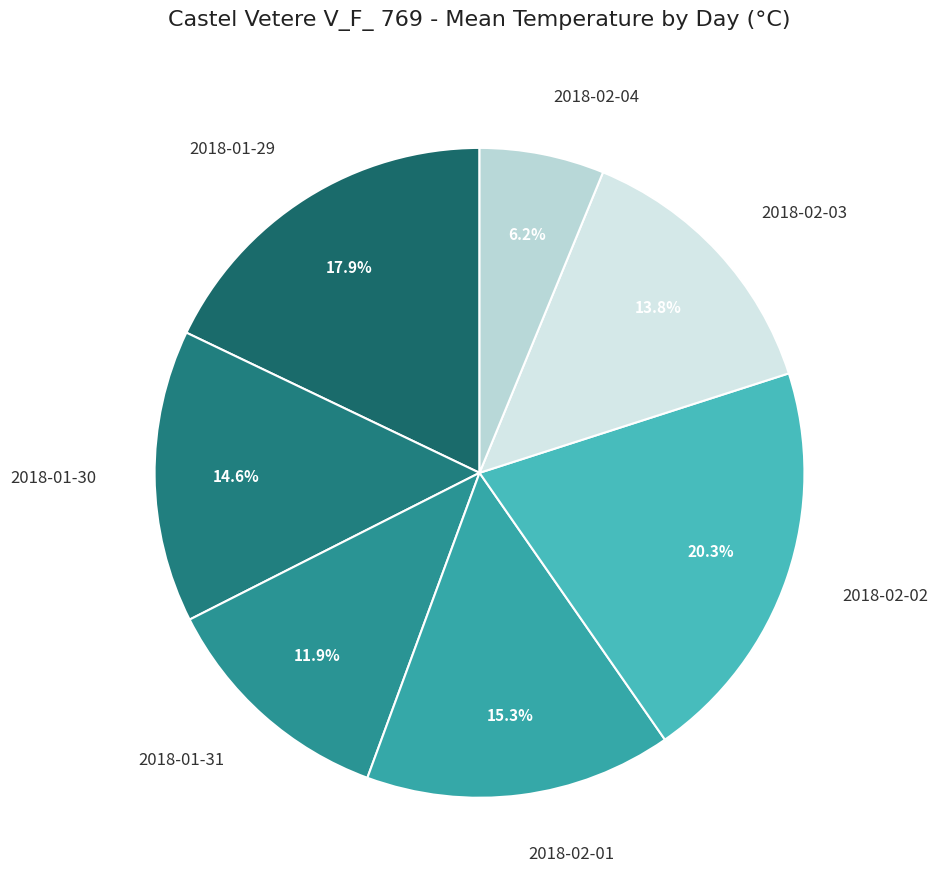

To the nearest percent, what is the average slice percentage?

14%